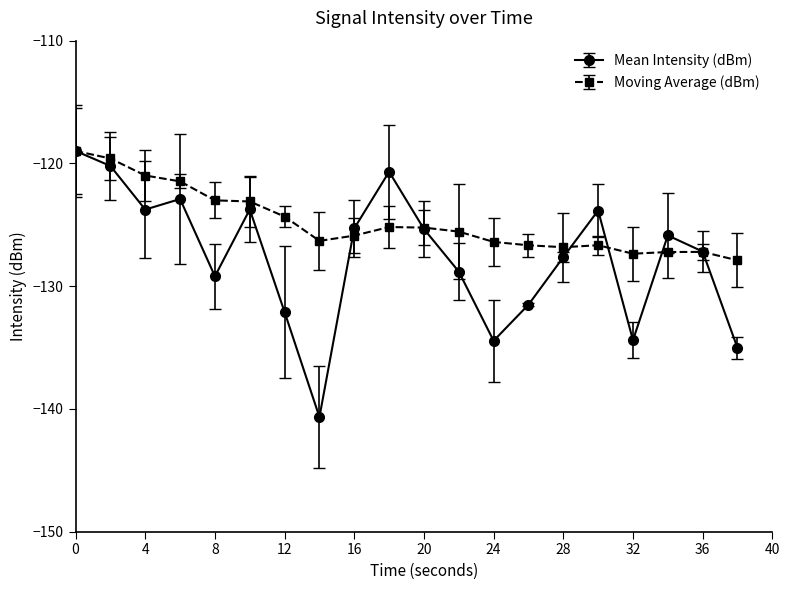

What is the sum of all Moving Average (dBm) values?

-2495.9